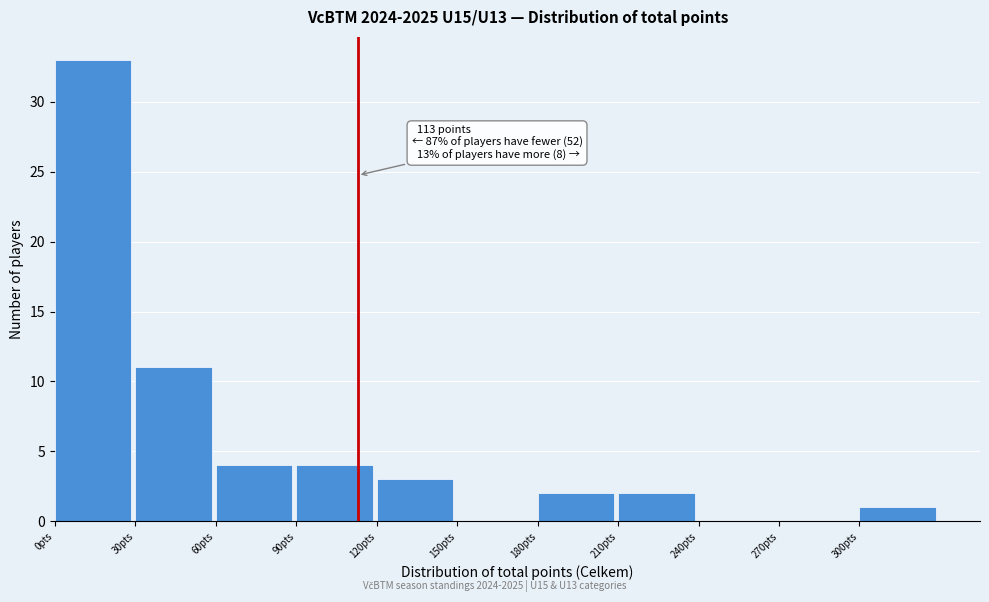

Over which range of the x-axis is the bar tallest?

0 to 30